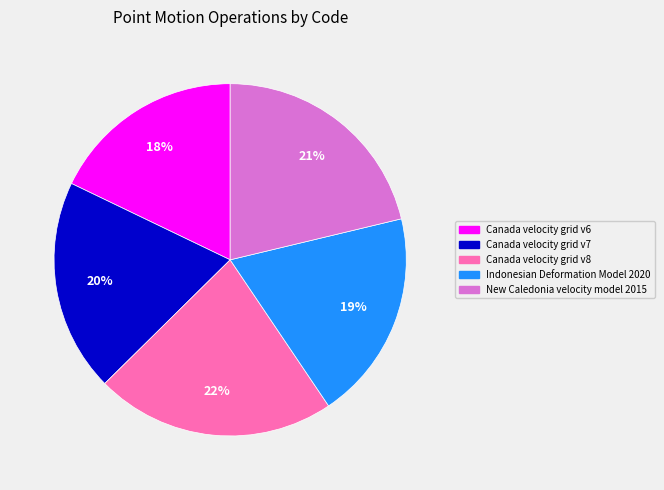

Does Canada velocity grid v7 represent more than half of the total?

No